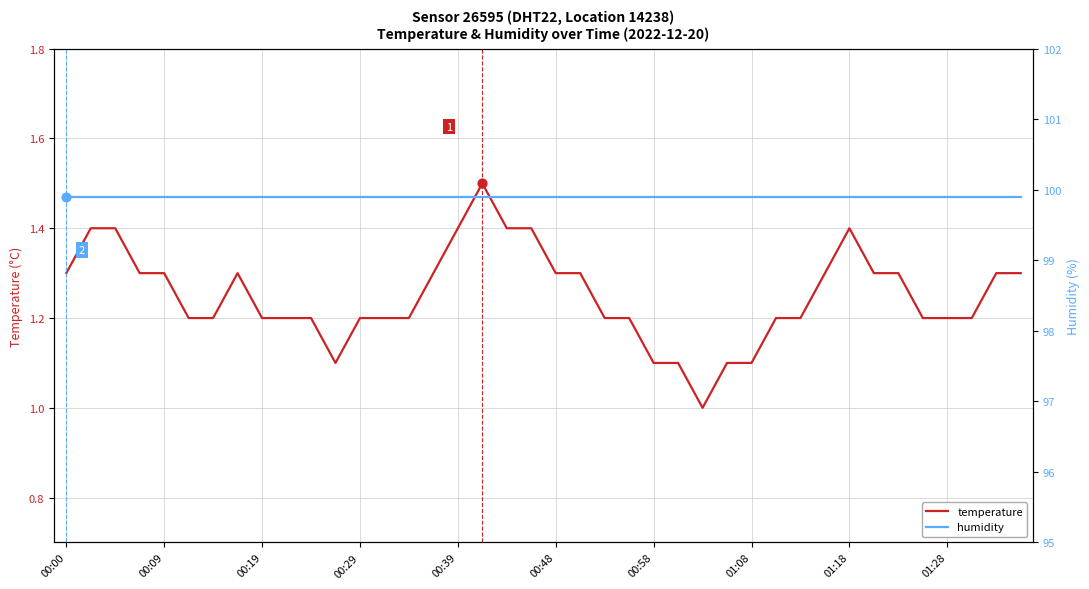

At how many categories does at least one series exceed 46?

40